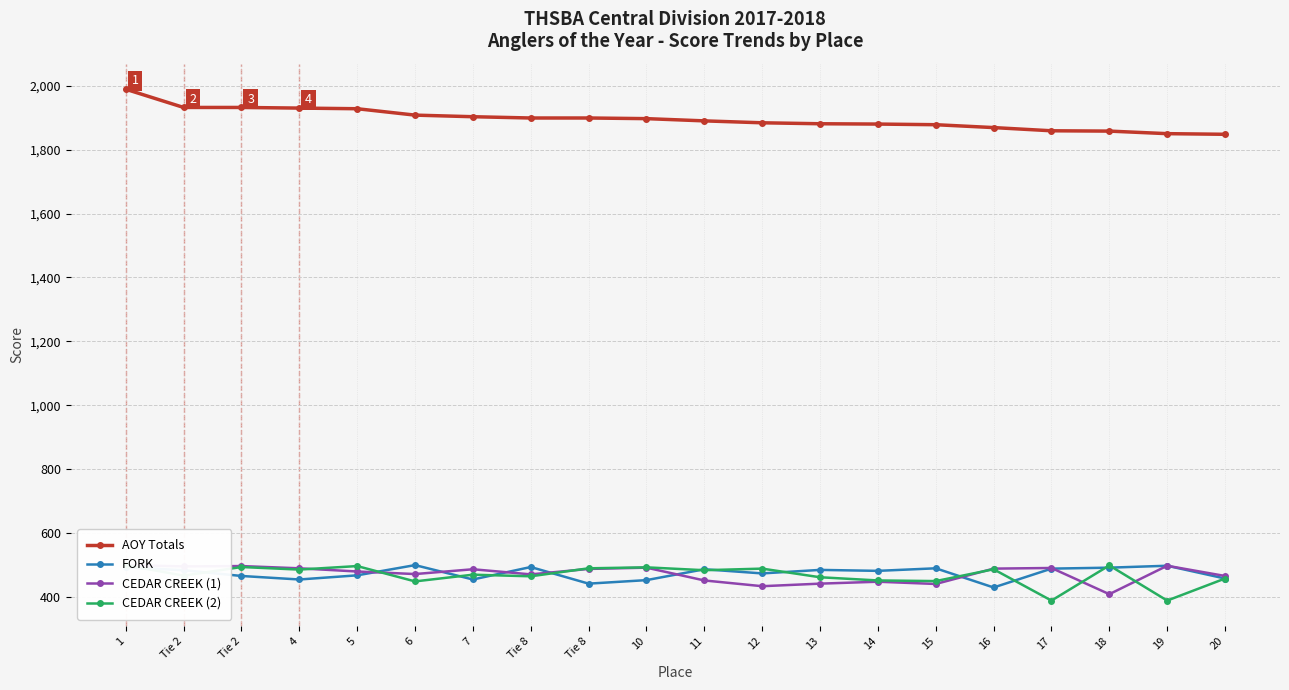

What is the average value of the CEDAR CREEK (1) series?

472